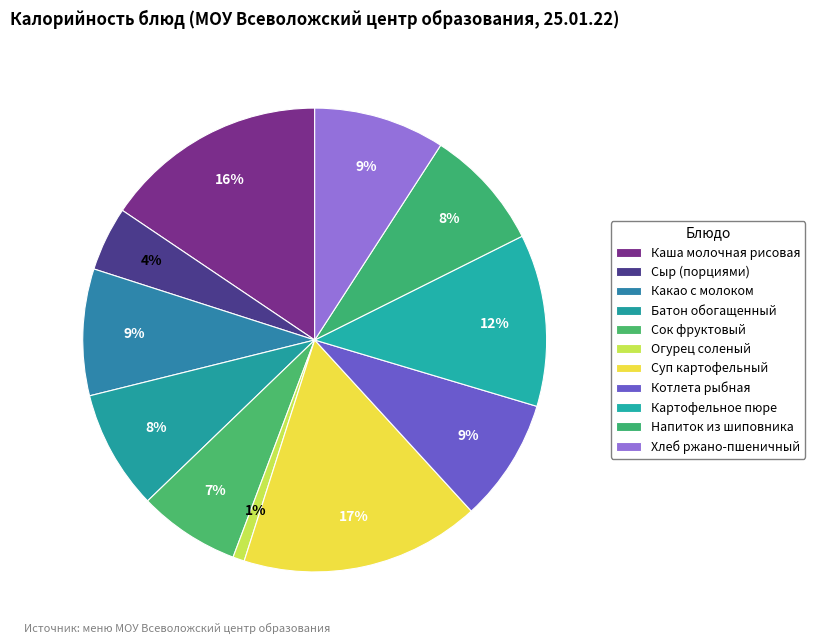

How many slices are in this pie chart?

11